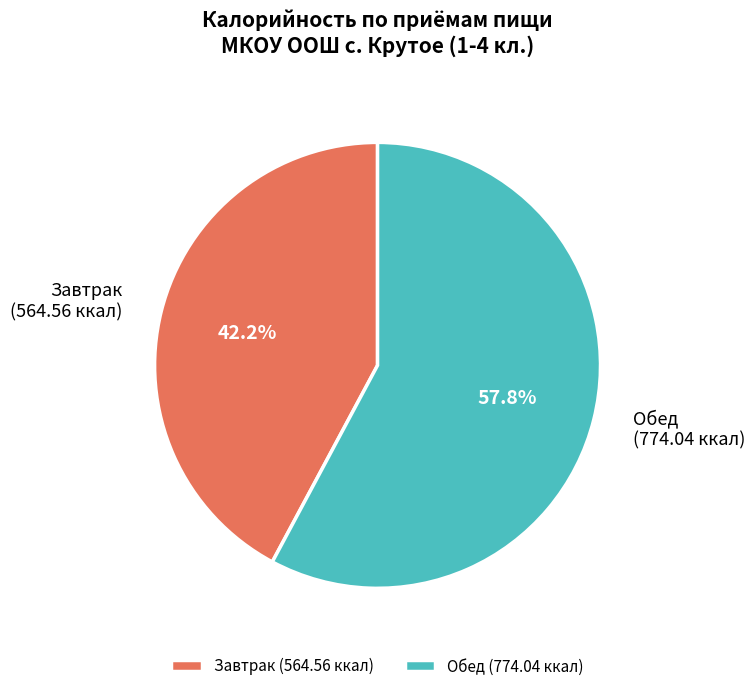

Is it true that Обед is 68% of the pie?

False